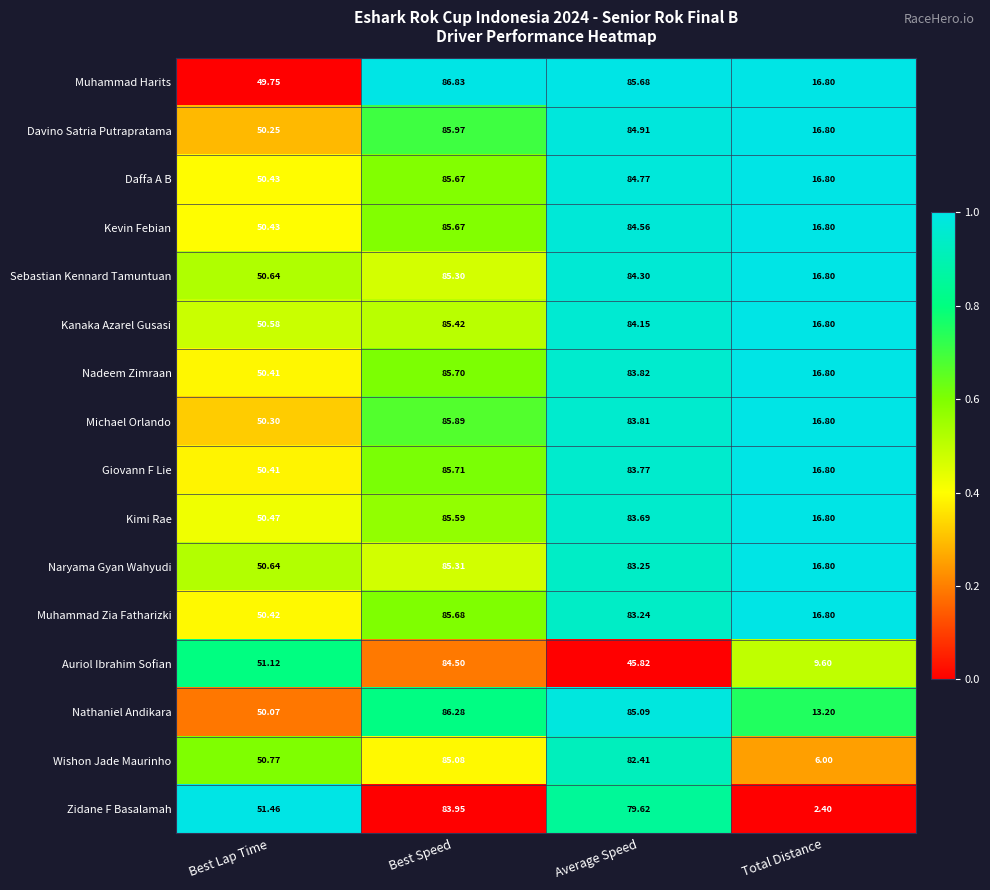

At which label is Auriol Ibrahim Sofian closest to 47?

Average Speed